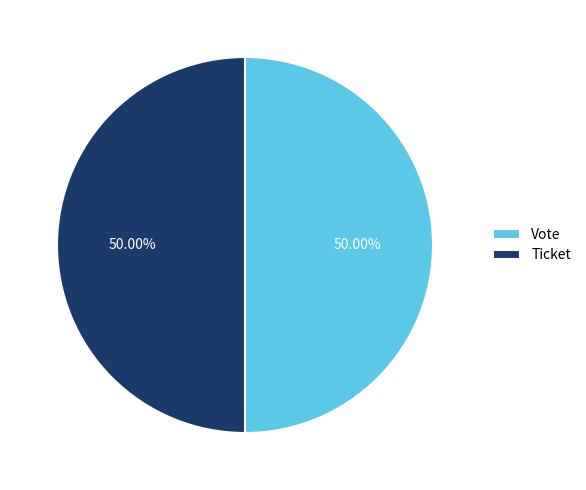

Is the sum of Ticket and Vote greater than half?

Yes